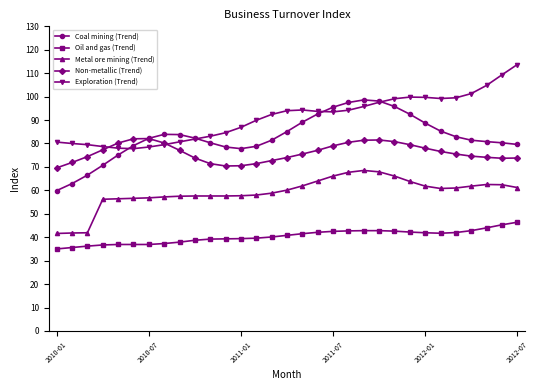

True or false: Oil and gas (Trend) and Exploration (Trend) intersect in this chart.

False